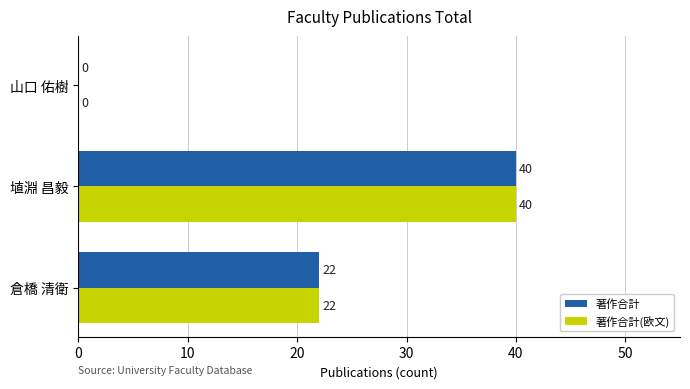

At which category does the chart reach its peak across all series?

埴淵 昌毅